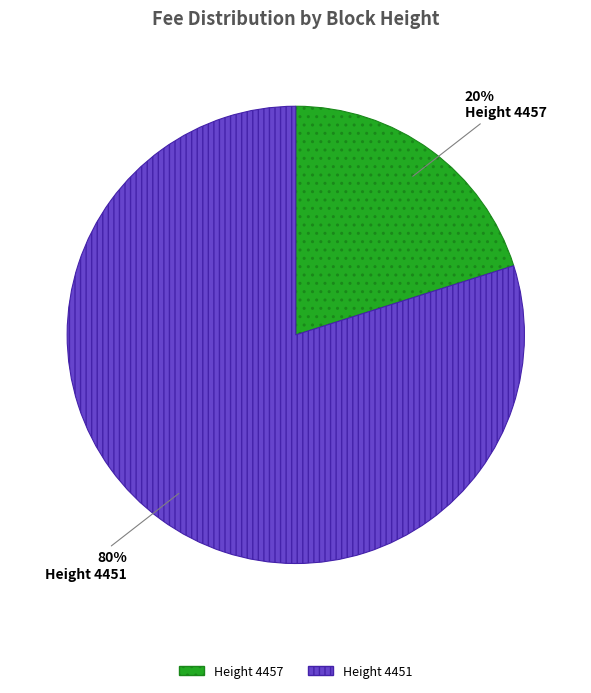

Between Height 4451 and Height 4457, which is larger?

Height 4451